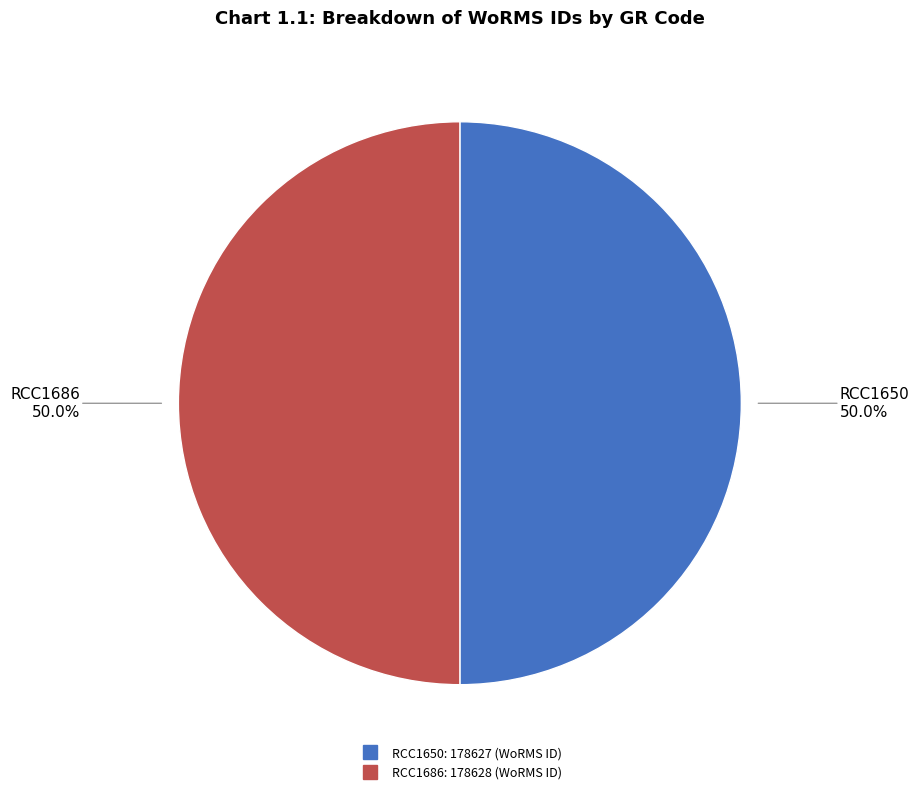

To the nearest percent, what portion does RCC1650 represent?

50%